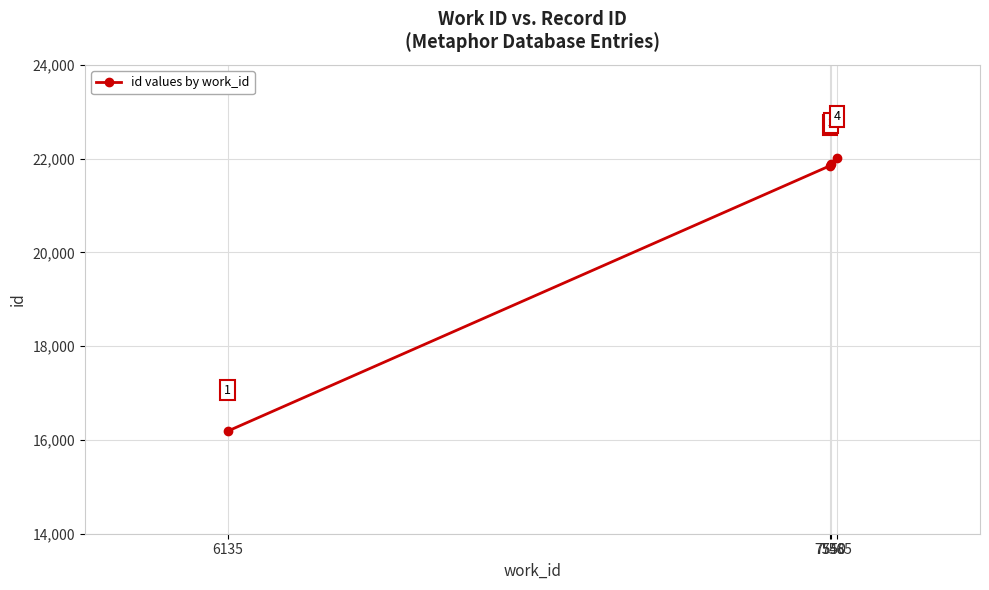

Approximately how many times larger is the value at 7548 compared to 6135?

1.3